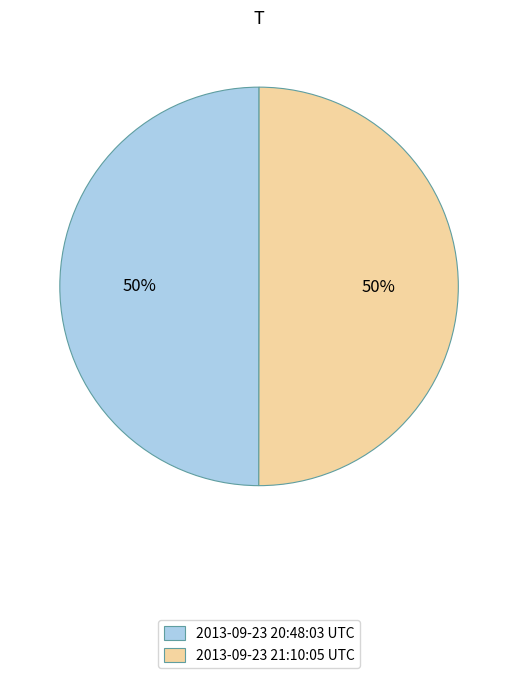

What percentage is the 2013-09-23 21:10:05 UTC slice, to the nearest percent?

50%